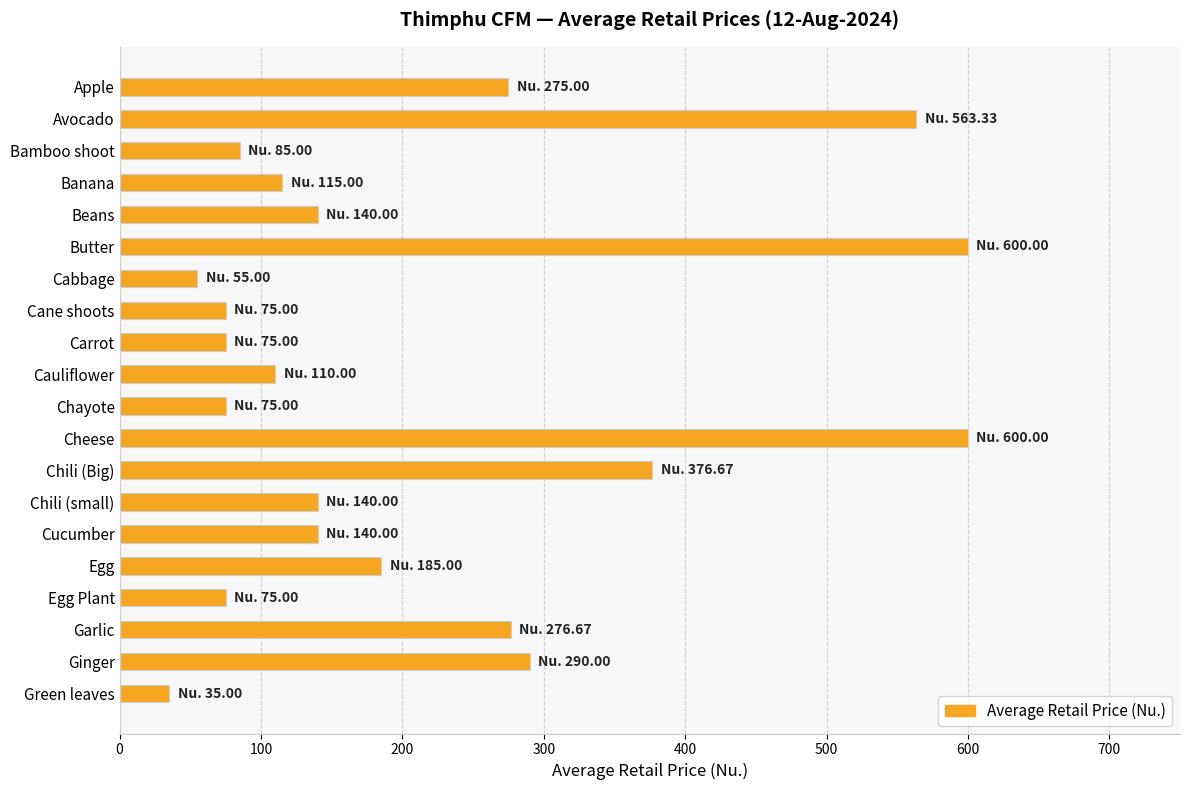

Is it true that the value at Butter is 600.0?

True